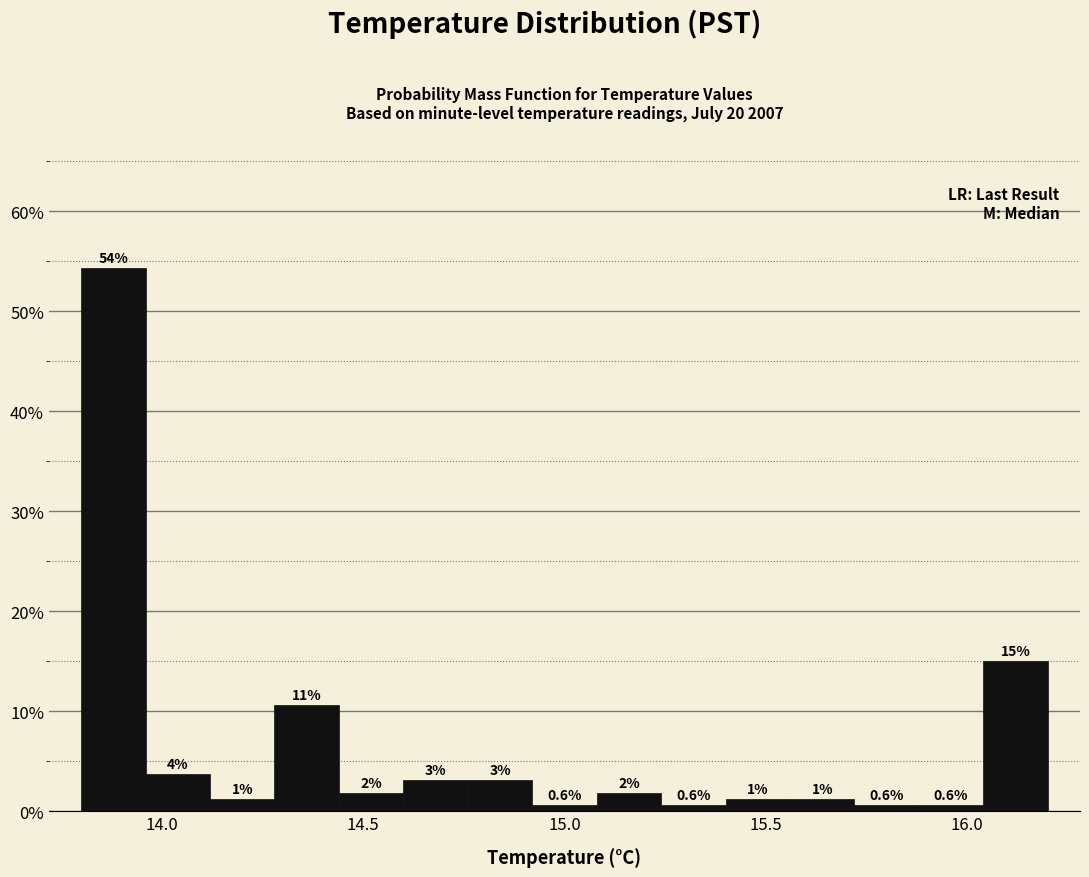

Around what value on the x-axis is the tallest bar? Give the approximate position of its centre, as read against the axis.

13.90